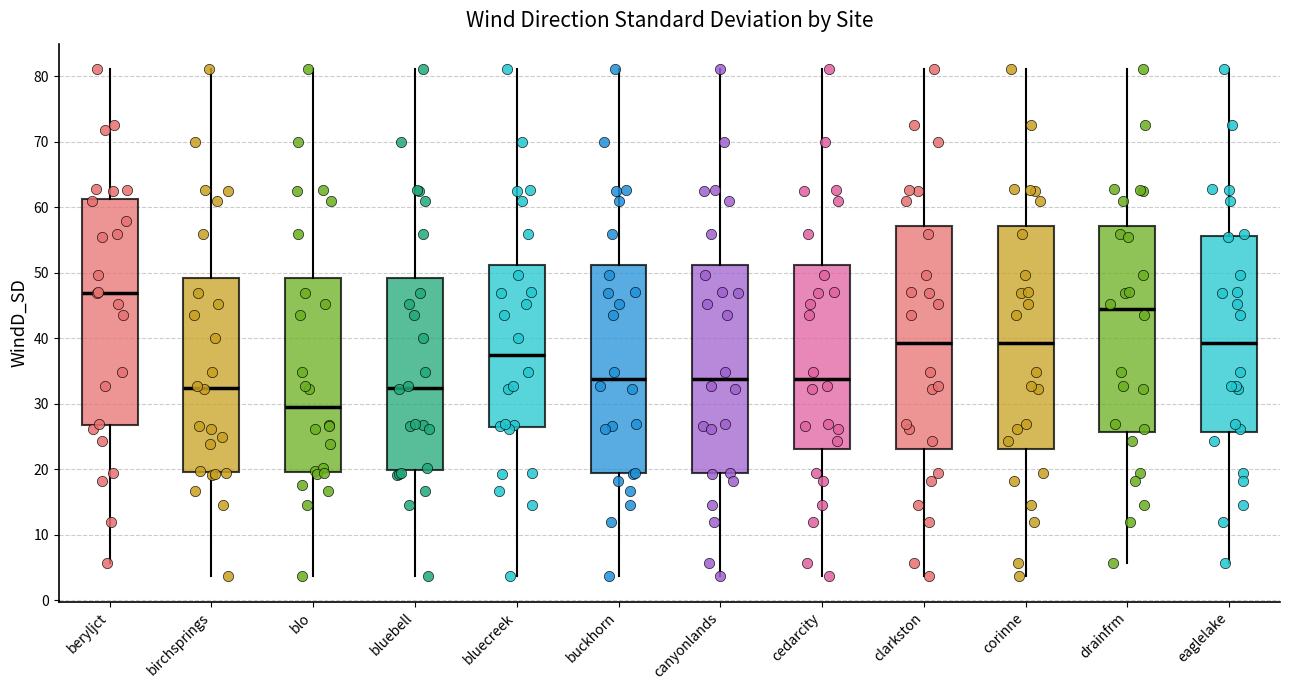

Where is the upper edge of the box for canyonlands on the y-axis? The values are not printed on the chart, so give them approximately, as read against the axis.

51